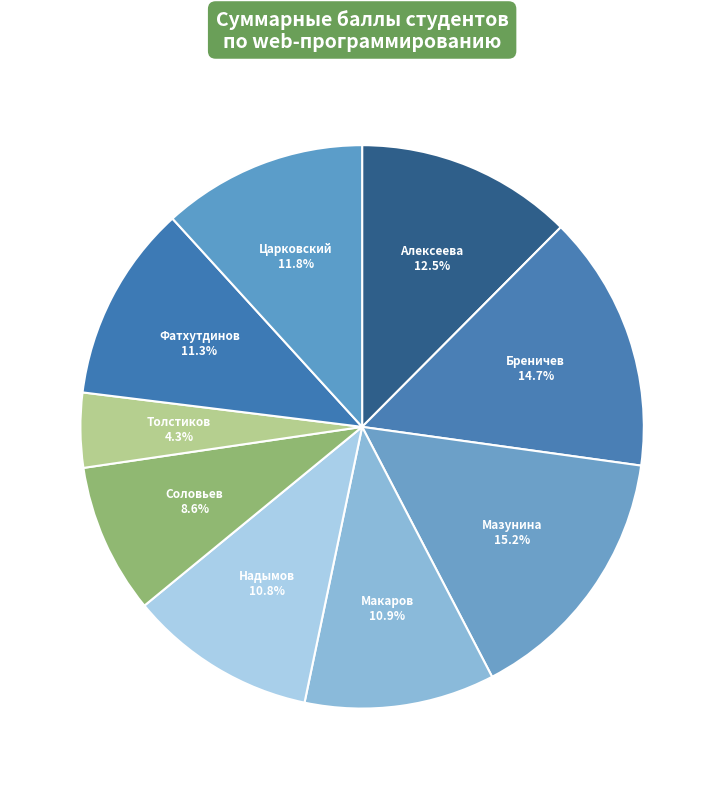

How many slices are in this pie chart?

9